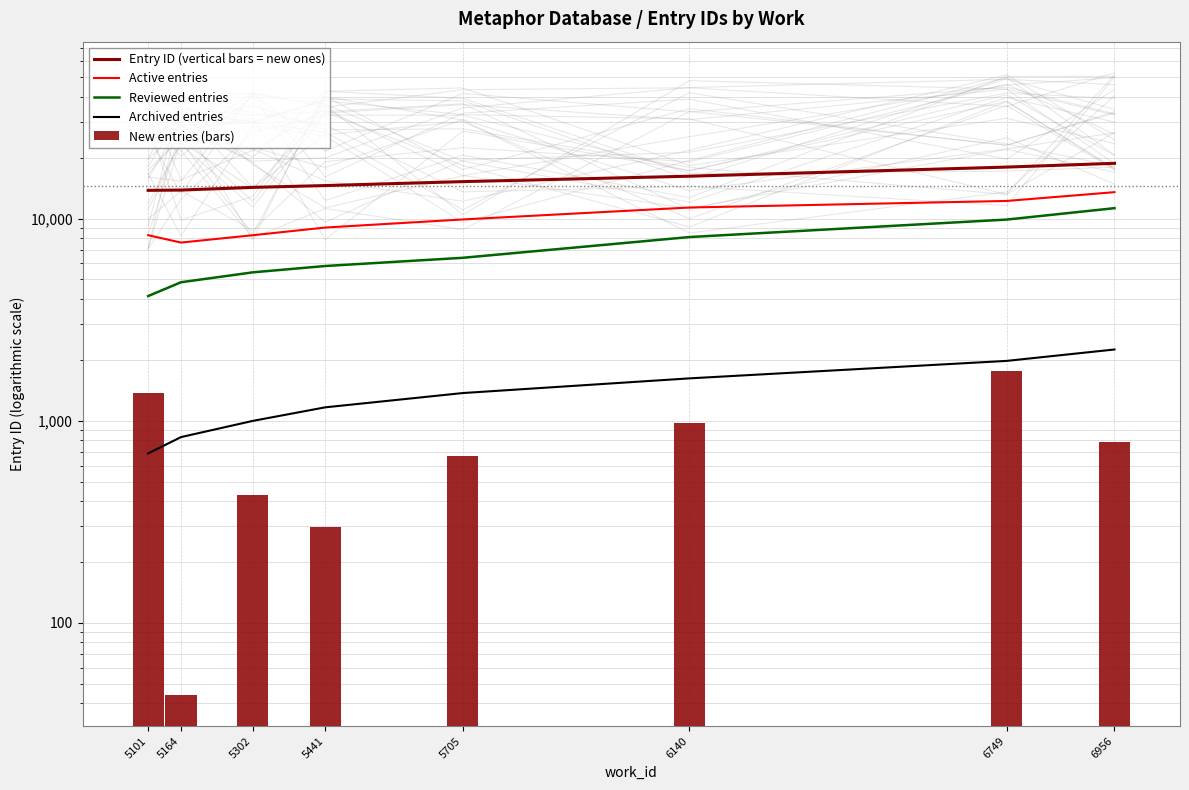

Which series has the largest range (max minus min)?

Reviewed entries